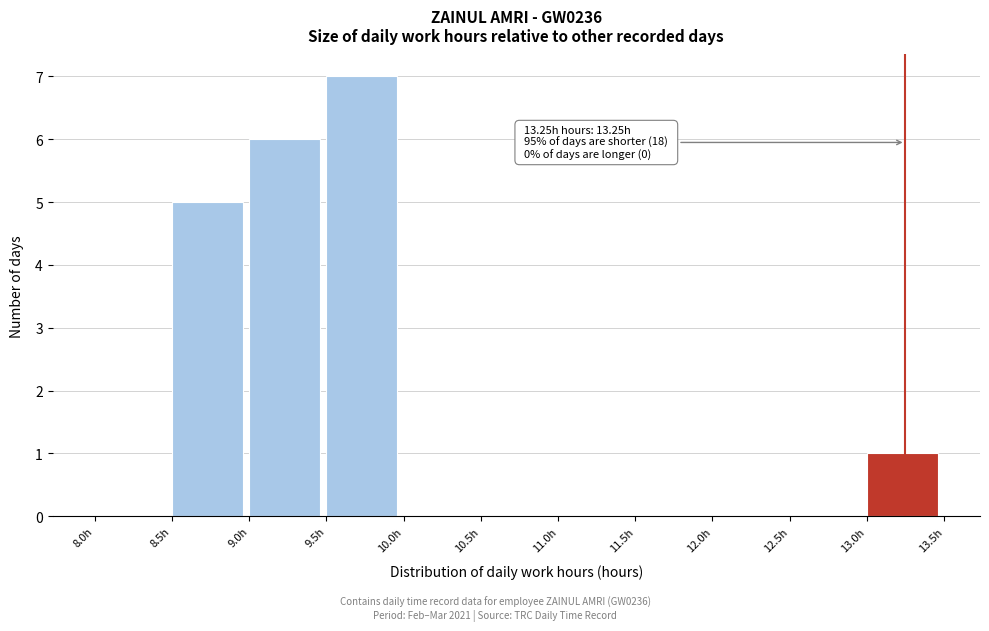

Which range on the x-axis has the tallest bar?

9.5 to 10.0